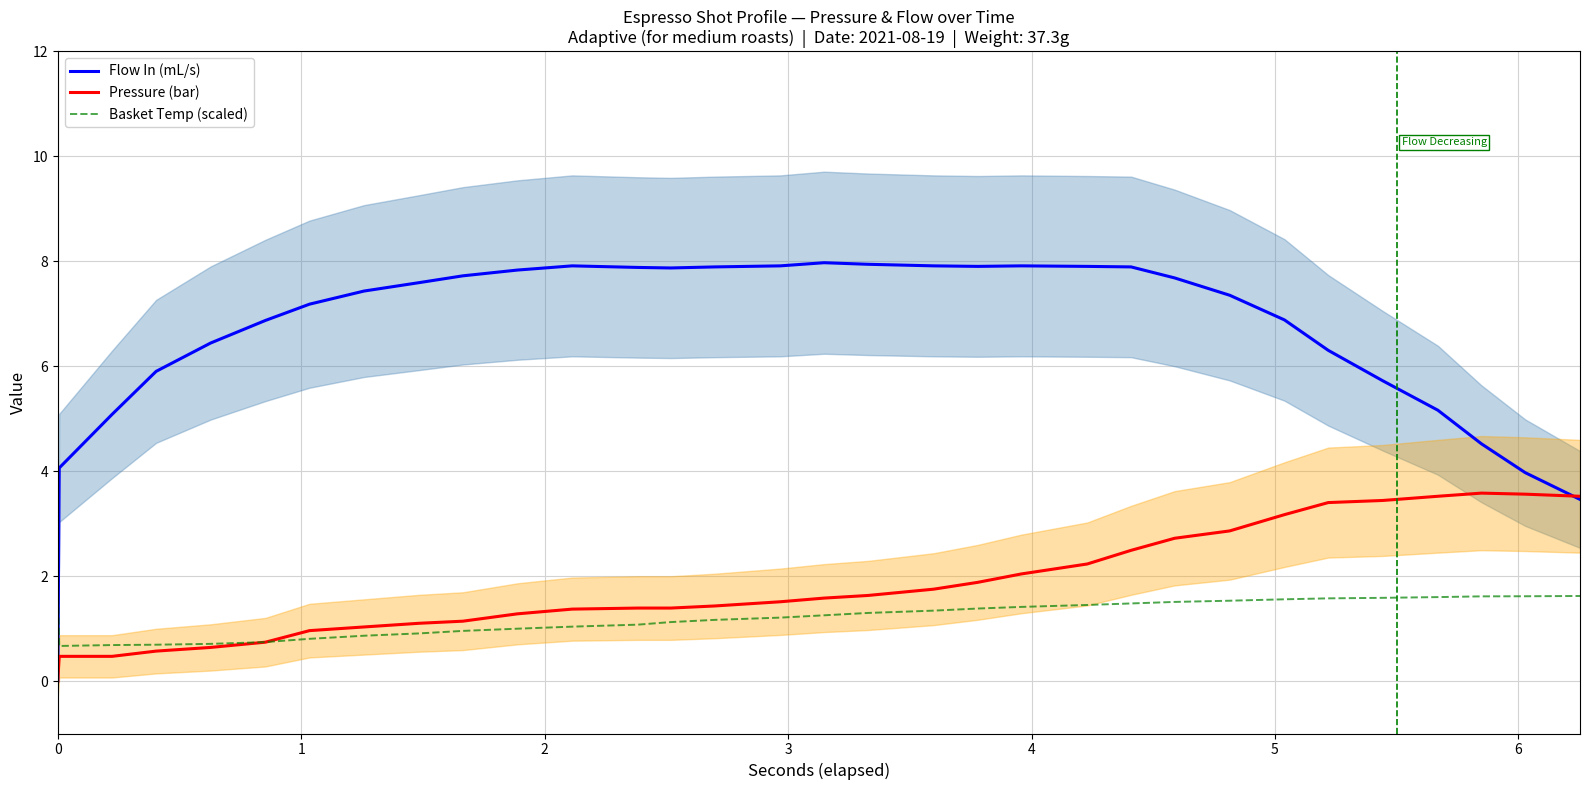

What is the maximum value for Flow In (mL/s)?

8.0